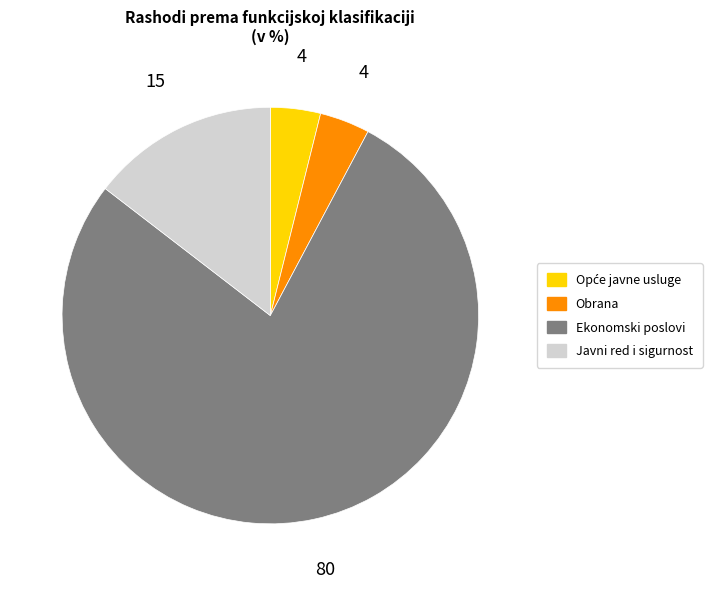

Is there a majority slice in this chart?

Yes